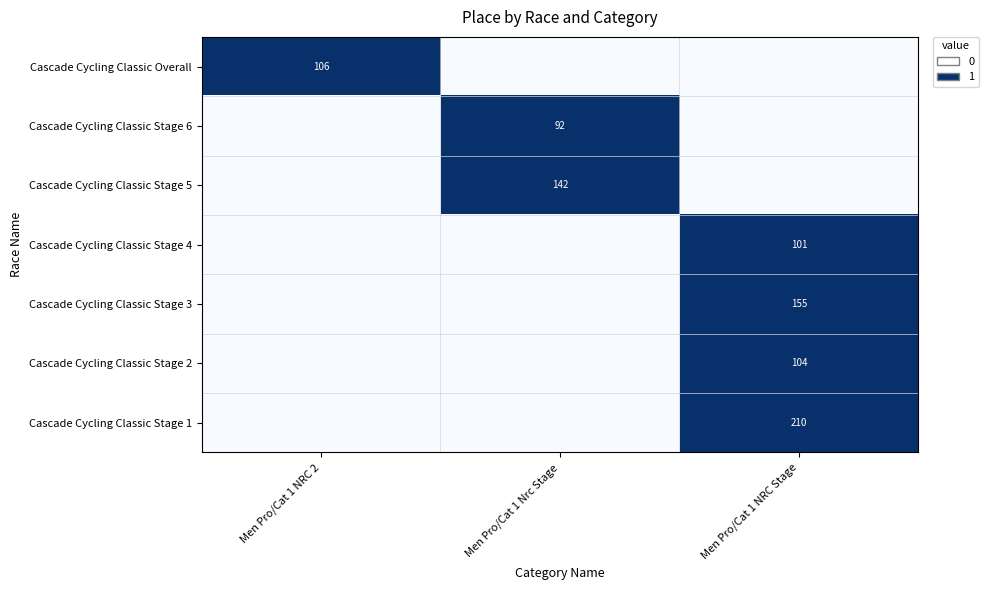

Read the Cascade Cycling Classic Stage 1 value at Men Pro/Cat 1 NRC Stage.

1